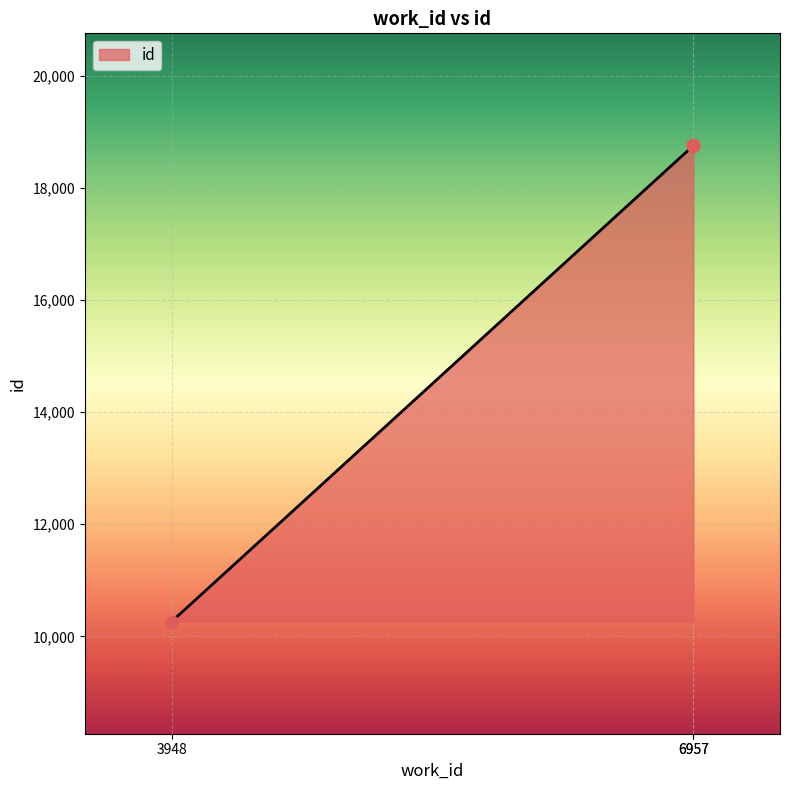

Approximately how many times larger is the value at 6957 compared to 6957?

1.0